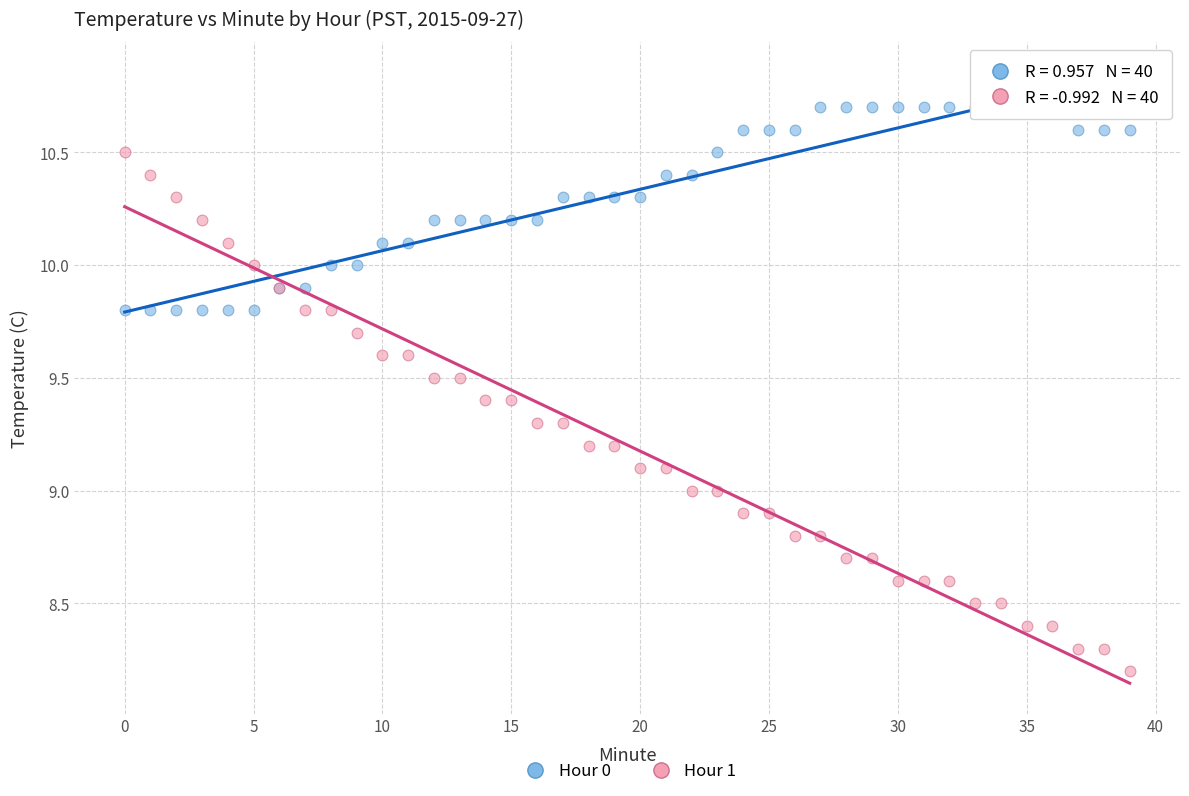

Which series has the widest spread of Y values?

Hour 1